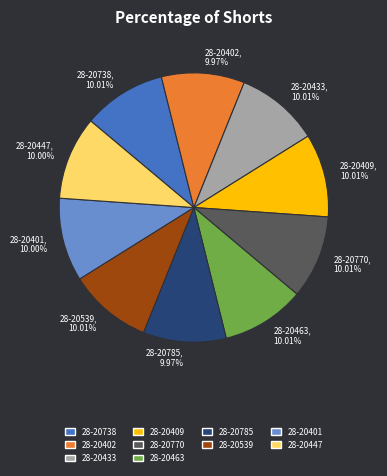

Approximately how many times larger is the value at 28-20433 compared to 28-20539?

1.0